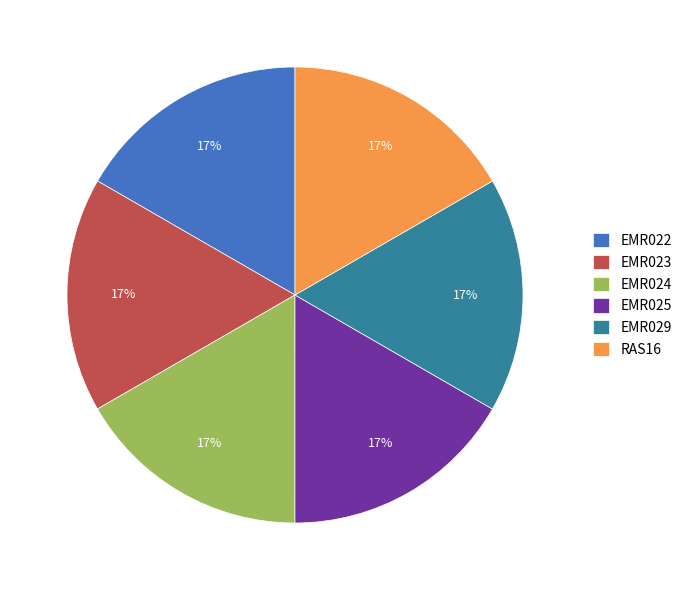

What percentage is the EMR025 slice, to the nearest percent?

17%